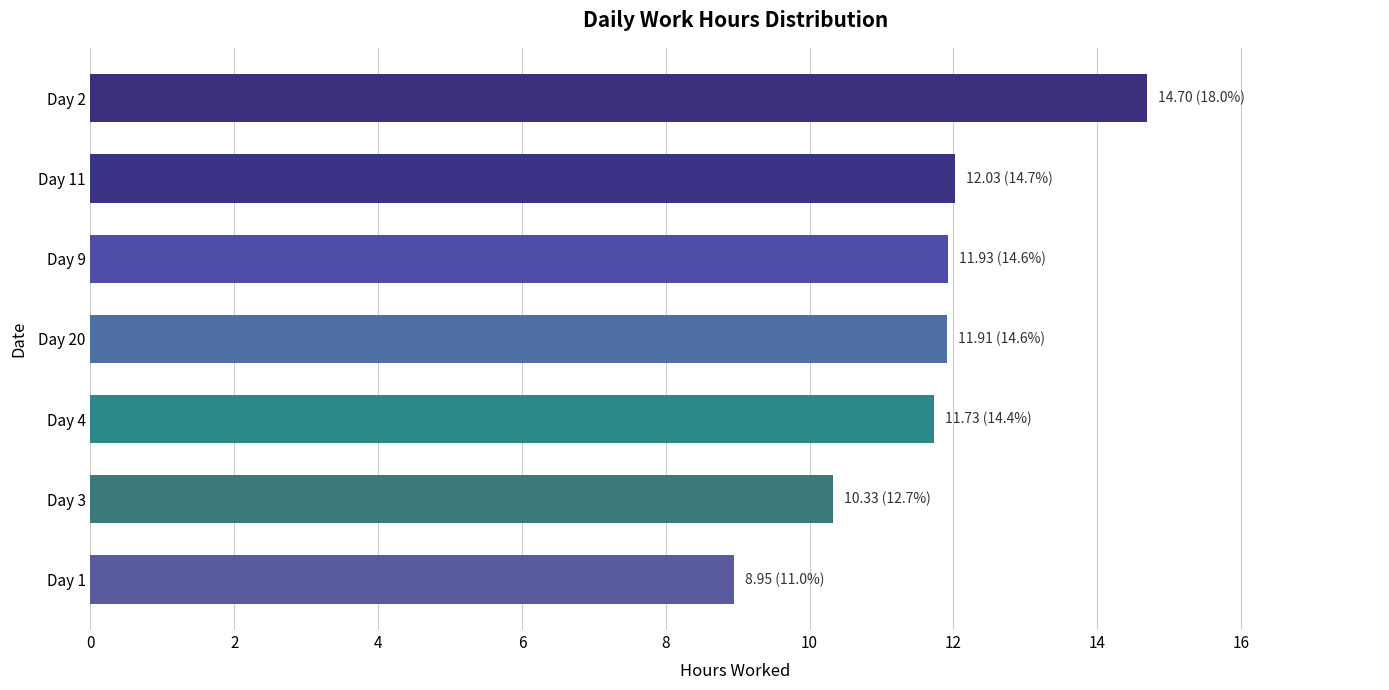

True or false: the data shows 3.7 at Day 3.

False